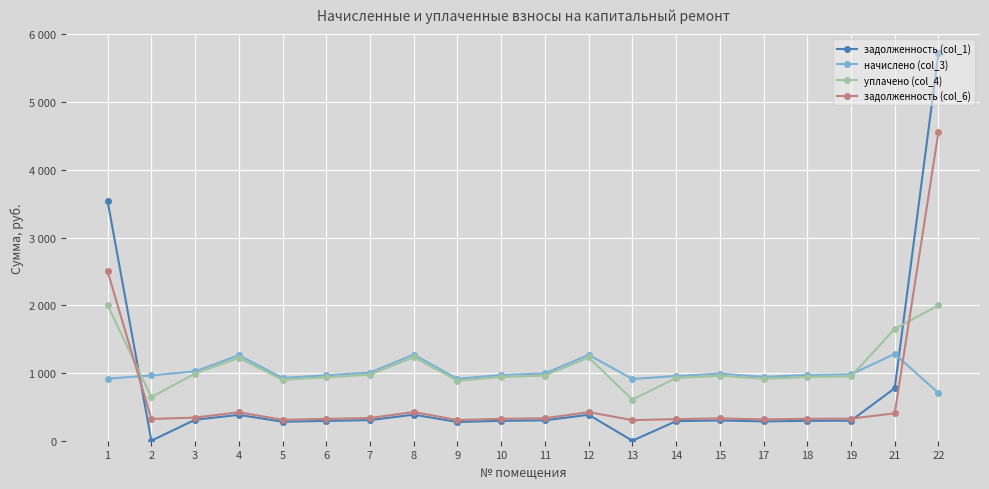

In задолженность (col_6), how many points are higher than both neighbors (excluding endpoints)?

4